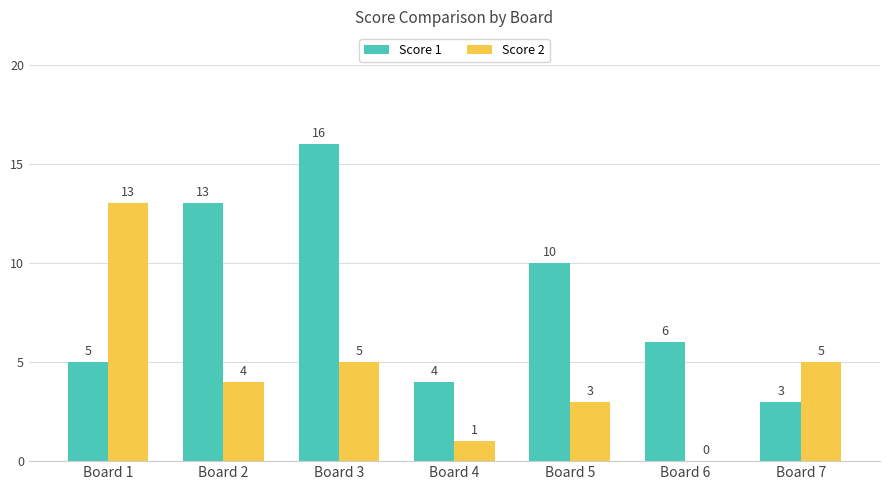

At which label is Score 1 closest to 9?

Board 5